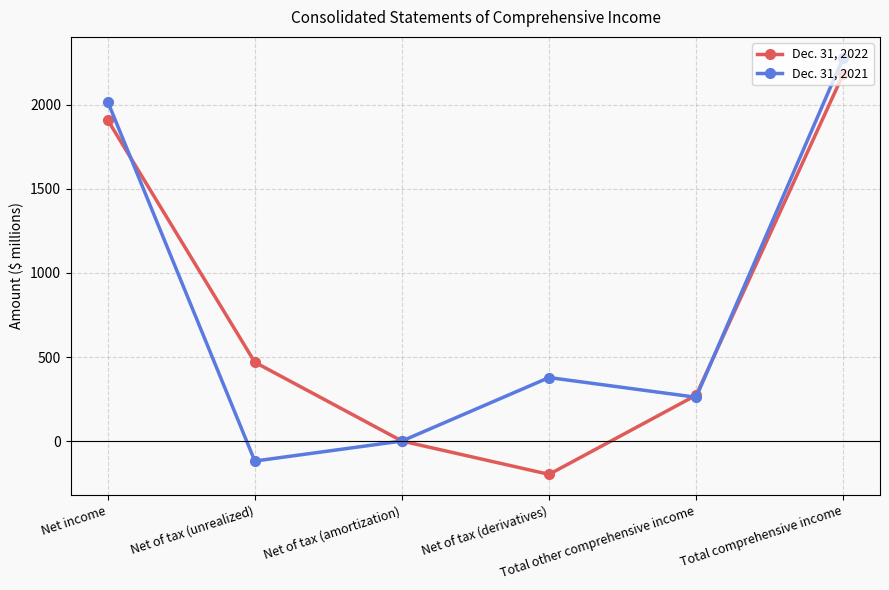

Read the Dec. 31, 2021 value at Net of tax (unrealized), to the nearest 10.

-120